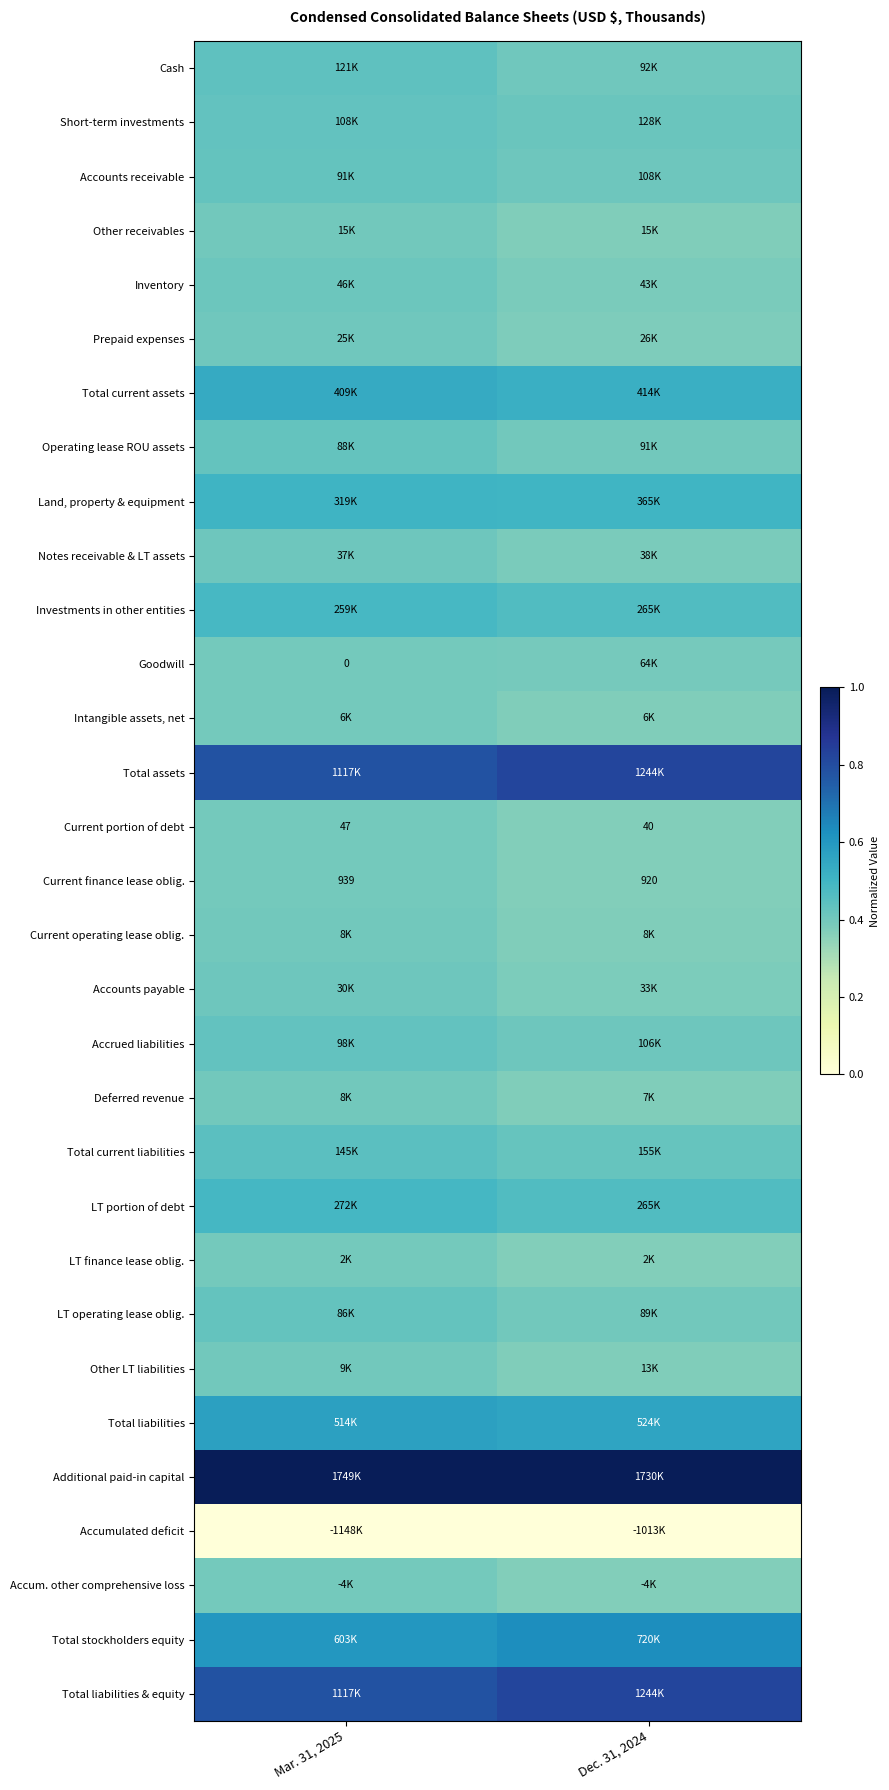

Read the Total current liabilities value at Dec. 31, 2024.

0.4